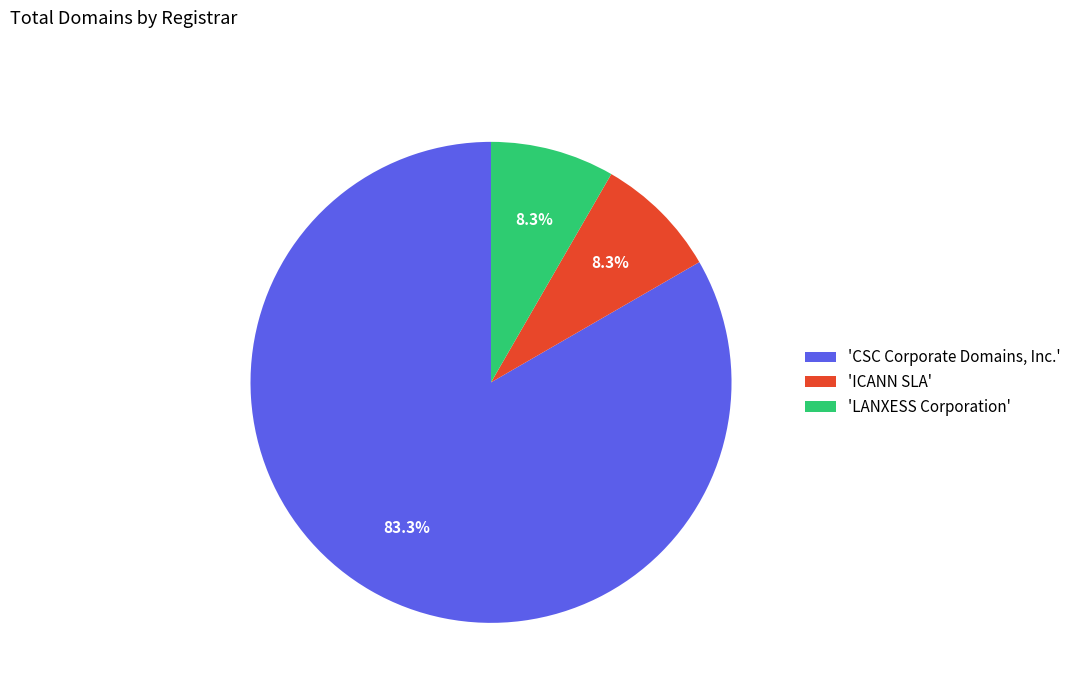

Which category has the biggest portion of the pie?

'CSC Corporate Domains, Inc.'